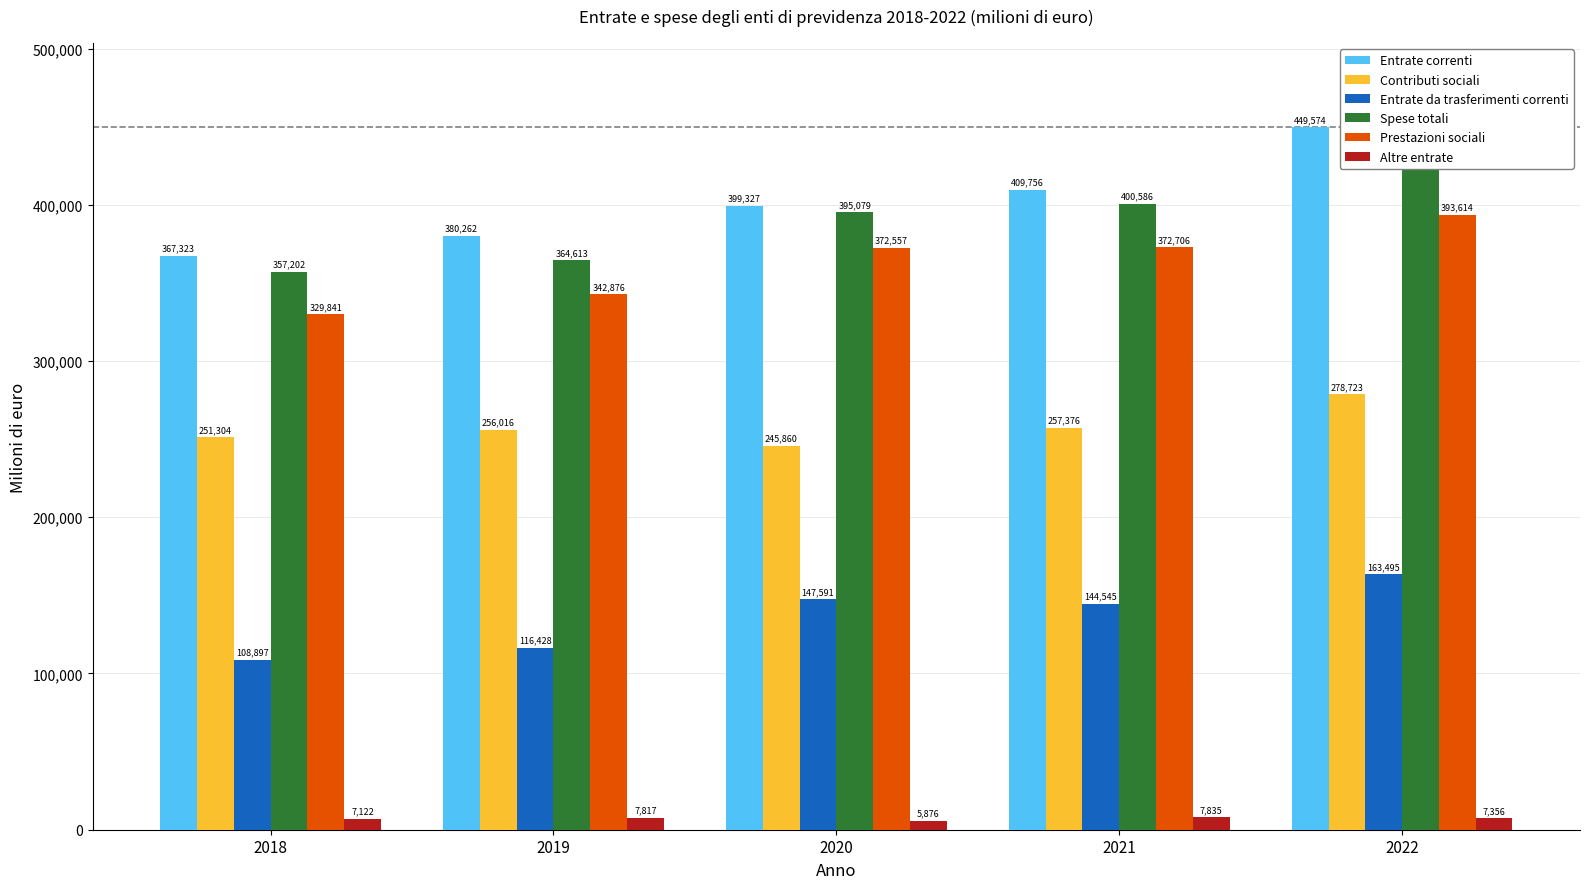

Count the number of data series in this chart.

6